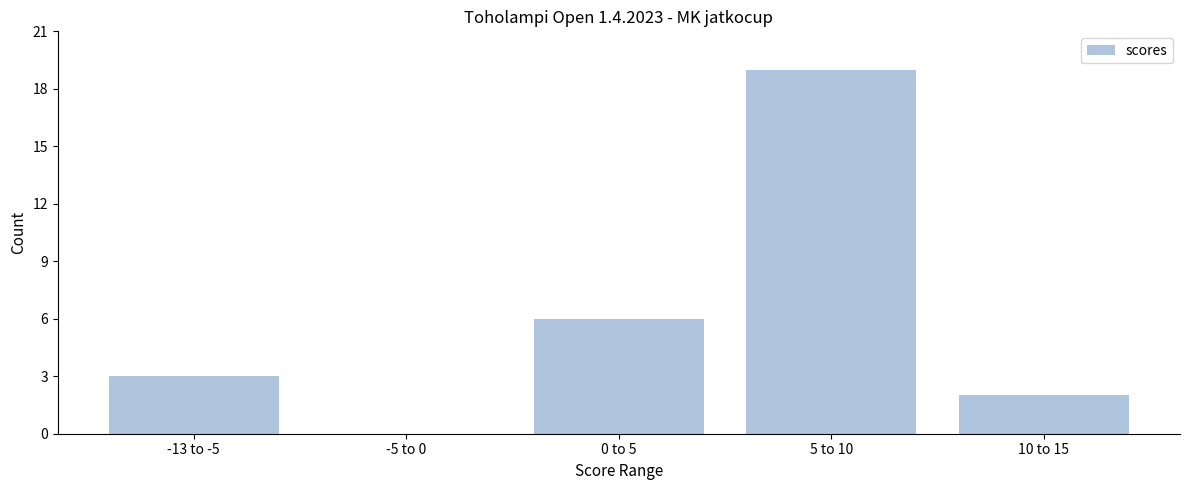

Reading left to right, transcribe all the data shown in this chart.

-13 to -5=3	-5 to 0=0	0 to 5=6	5 to 10=19	10 to 15=2